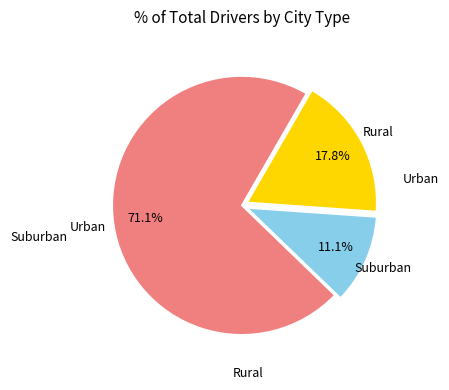

Rank the categories by value from highest to lowest.

Urban, Rural, Suburban